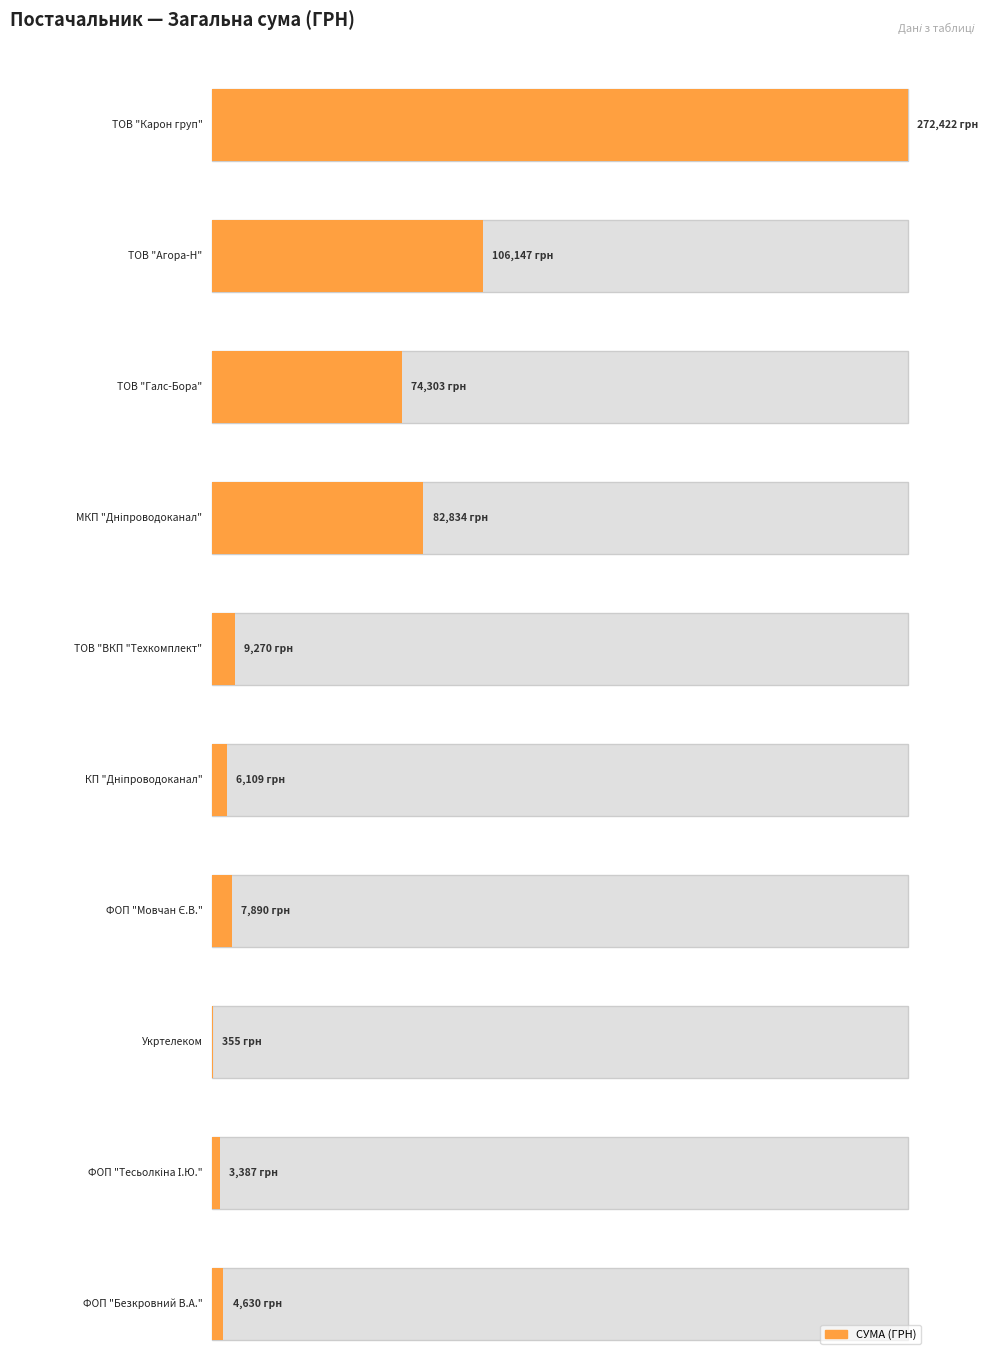

How many values are below 9270?

5